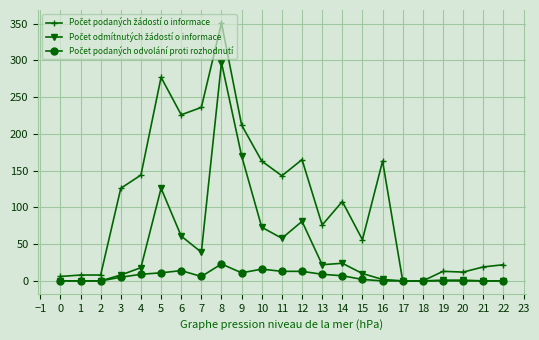

At which category is the sum across all series the highest?

8